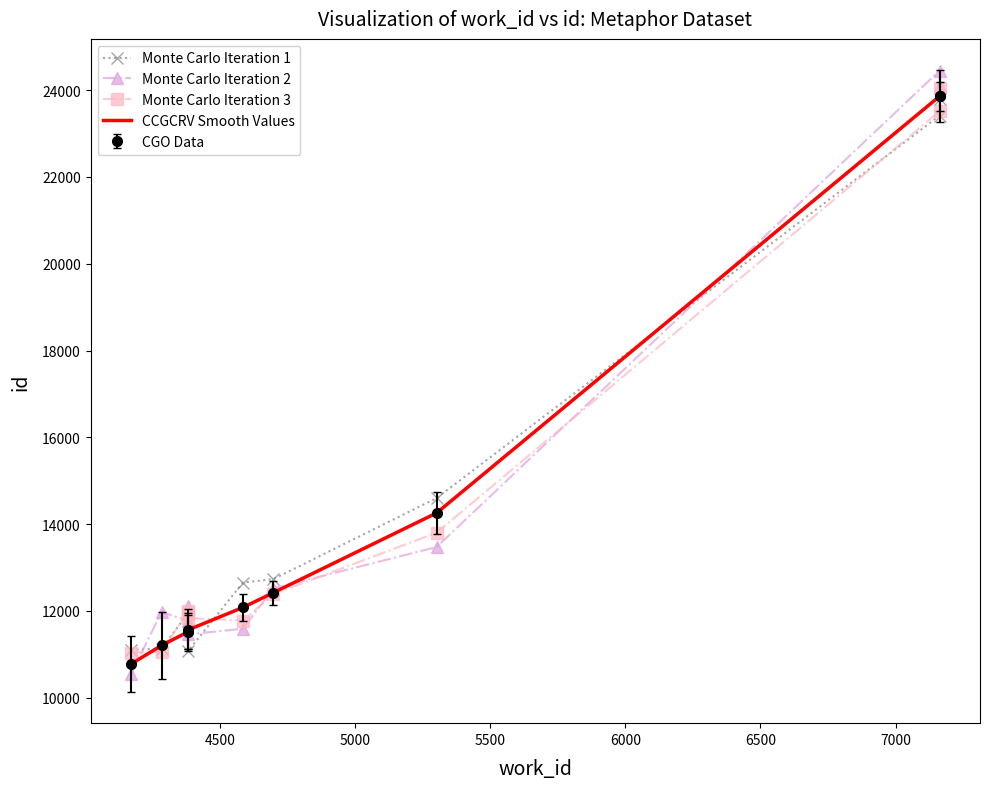

What is the label of the 7th point from the left?

7000